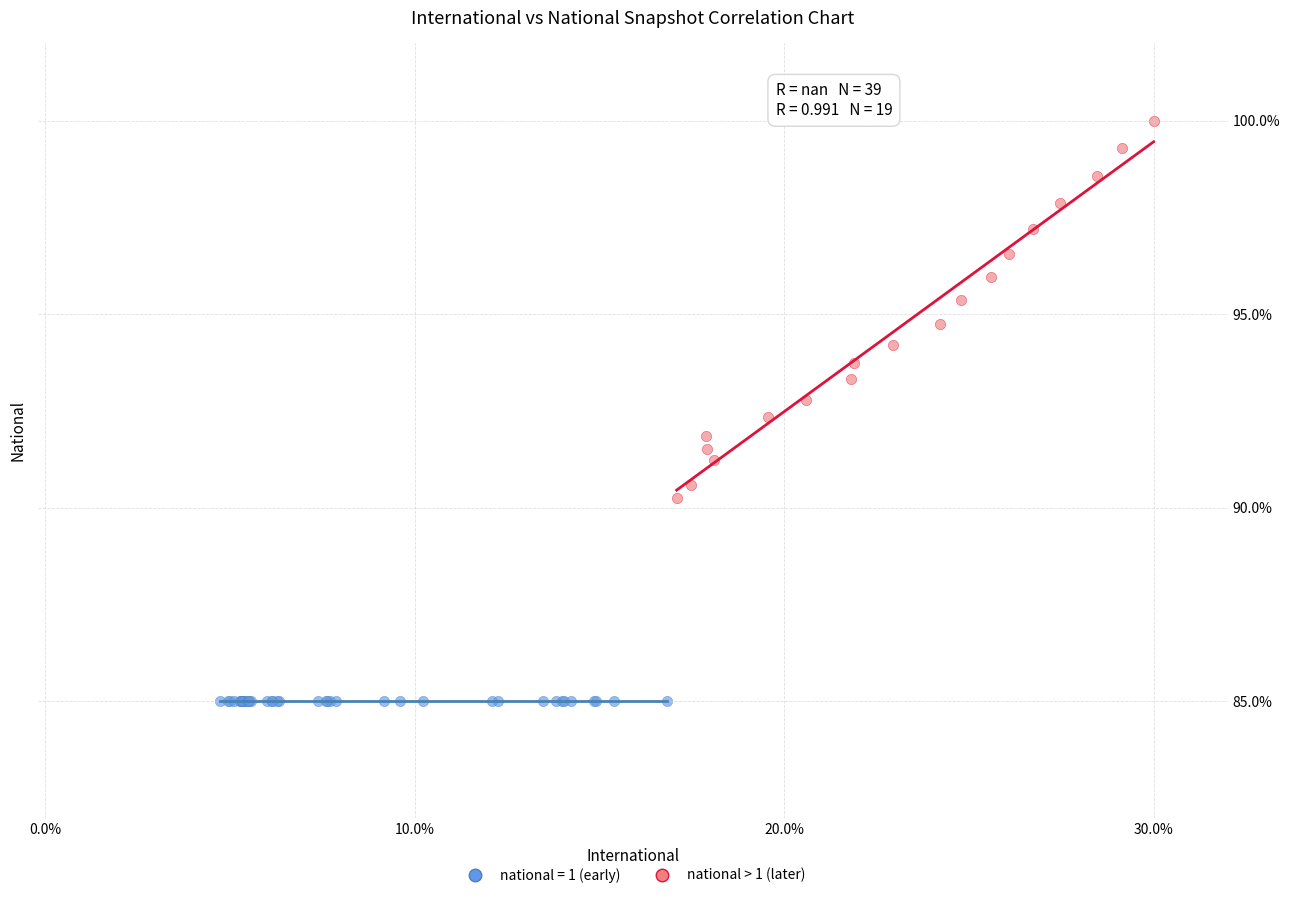

Which series reaches the maximum Y coordinate?

national > 1 (later)